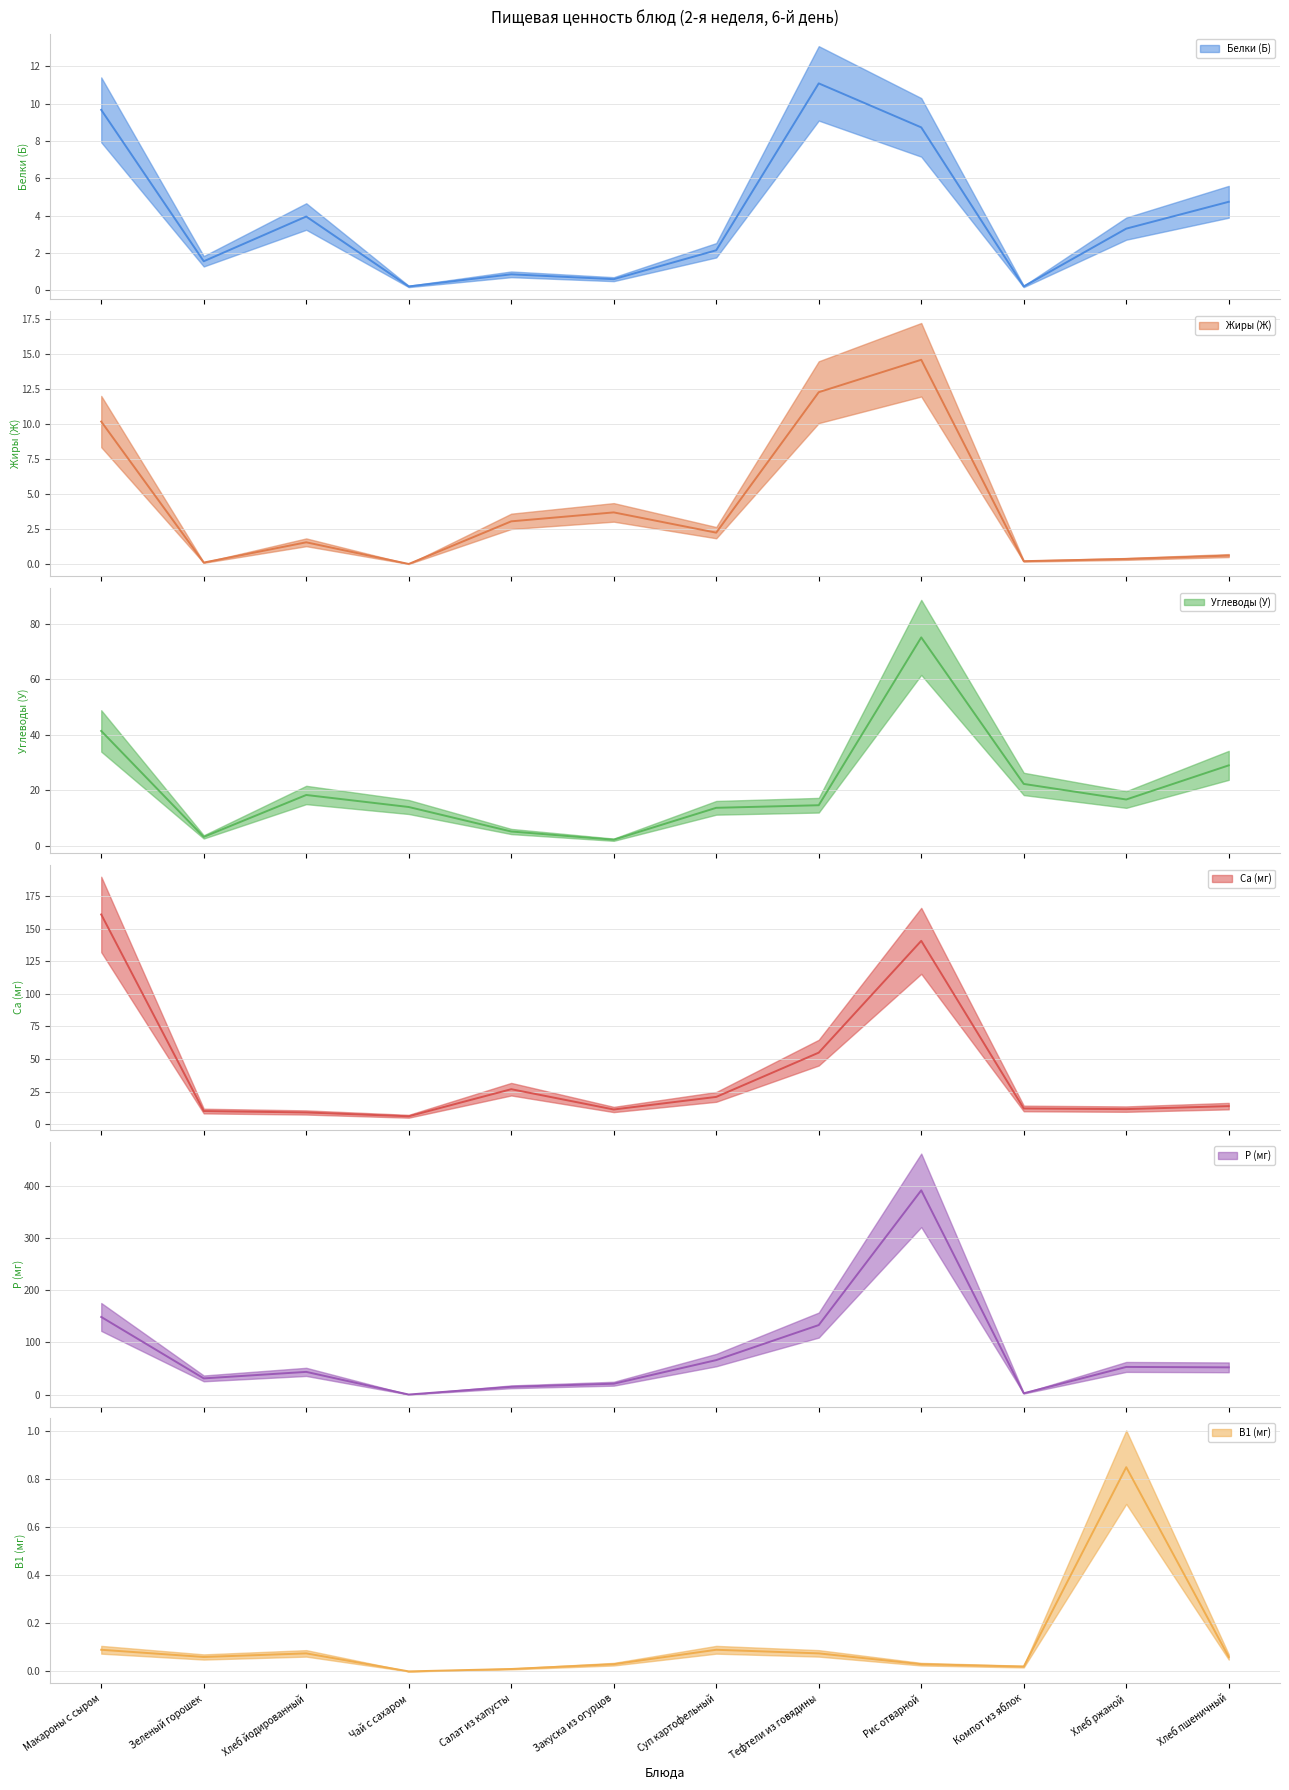

What is the difference between the Са (мг) values at Салат из капусты and Хлеб пшеничный?

13.0